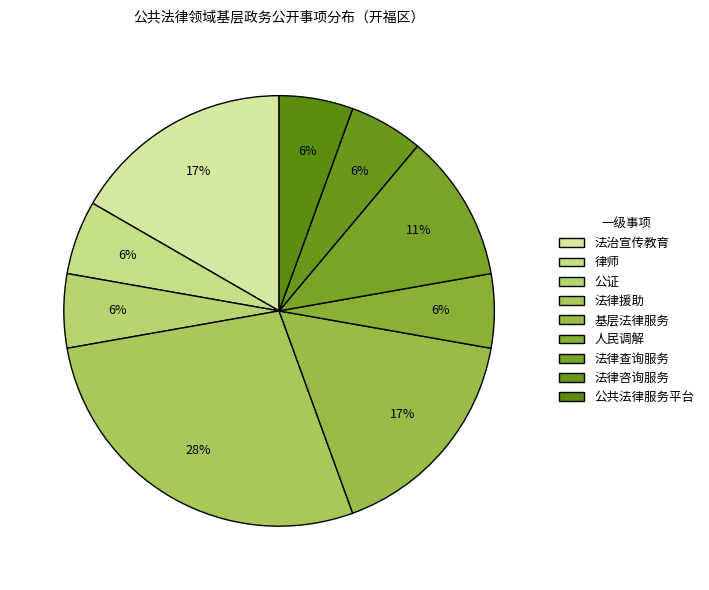

To the nearest percent, what percentage of the pie is 律师?

6%